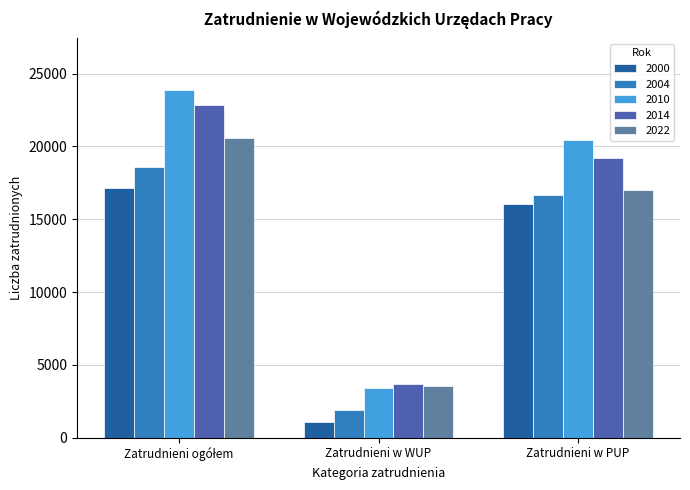

Which series has the largest range (max minus min)?

2010